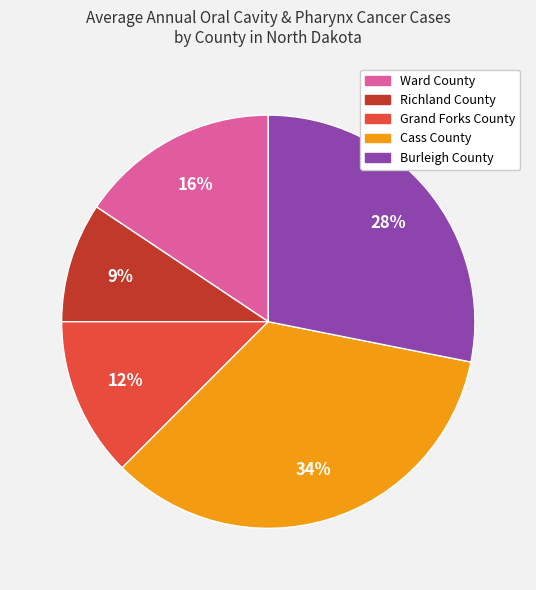

Combined, do Cass County and Richland County account for over 50%?

No